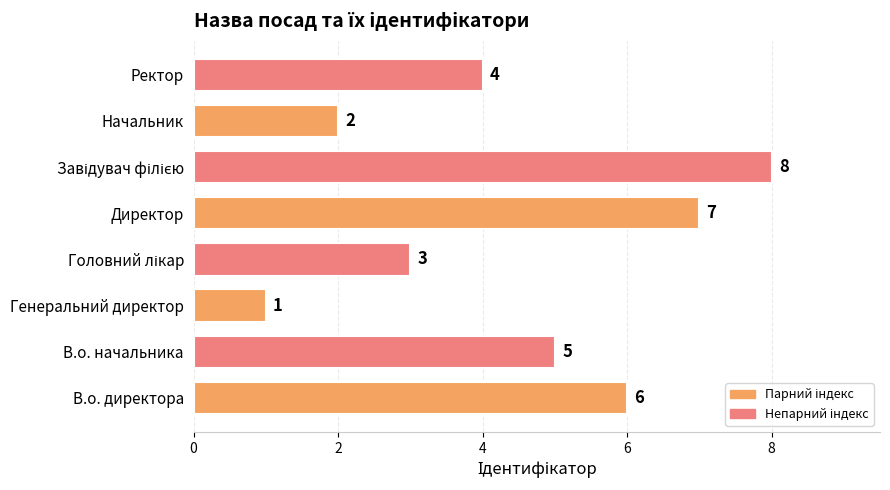

The value at Начальник is 2. True or false?

True